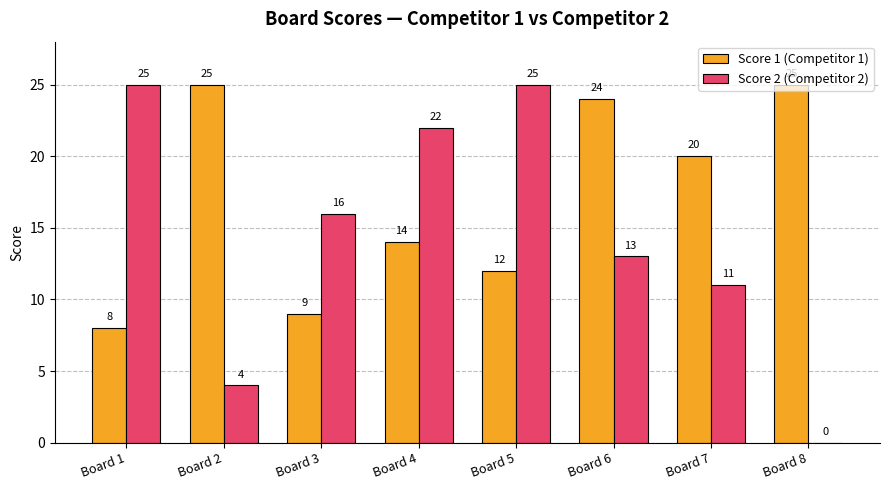

What is the sum of all Score 1 (Competitor 1) values?

137